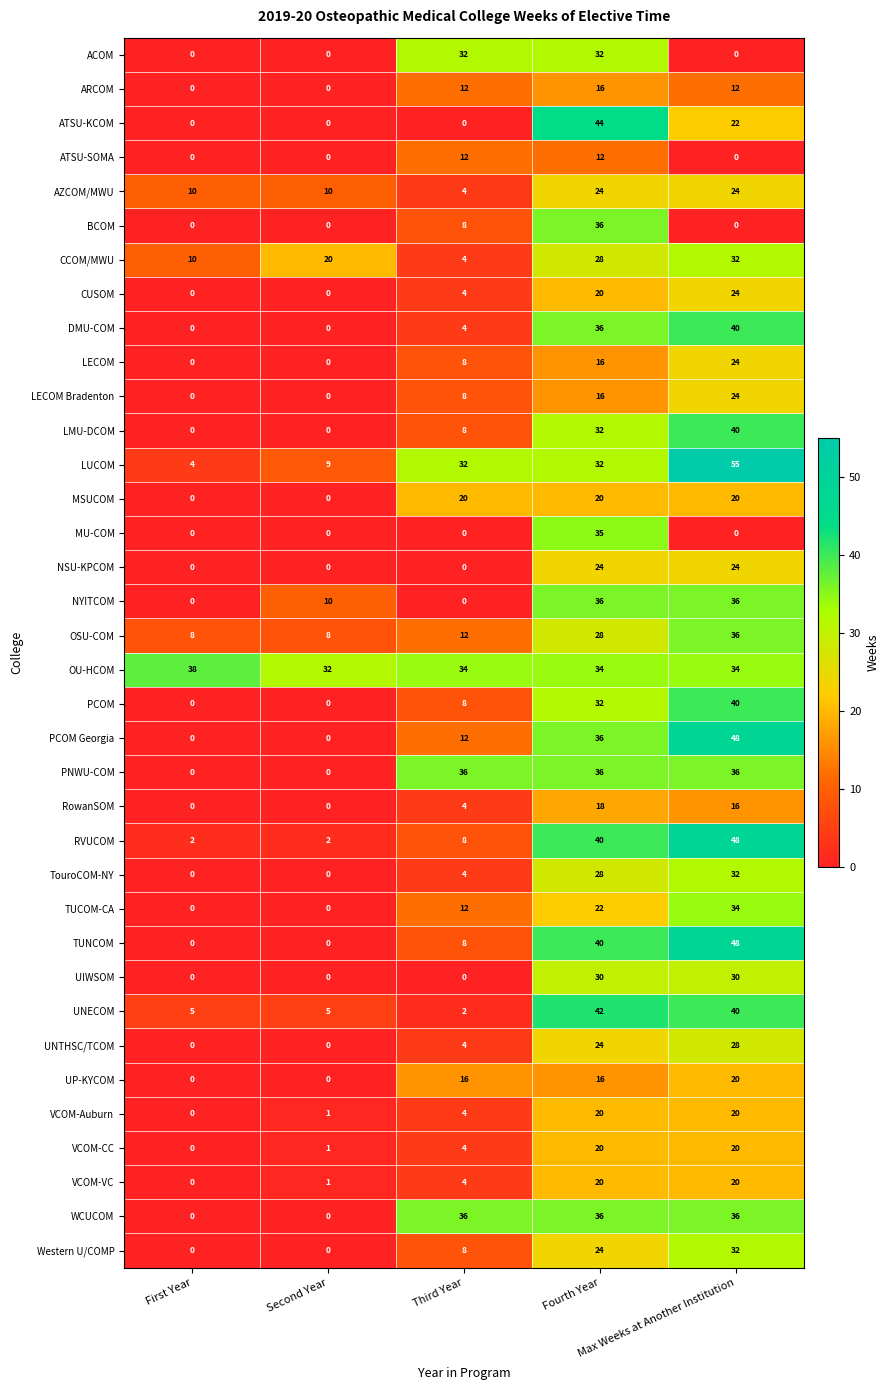

Which series has the largest total across all categories?

OU-HCOM